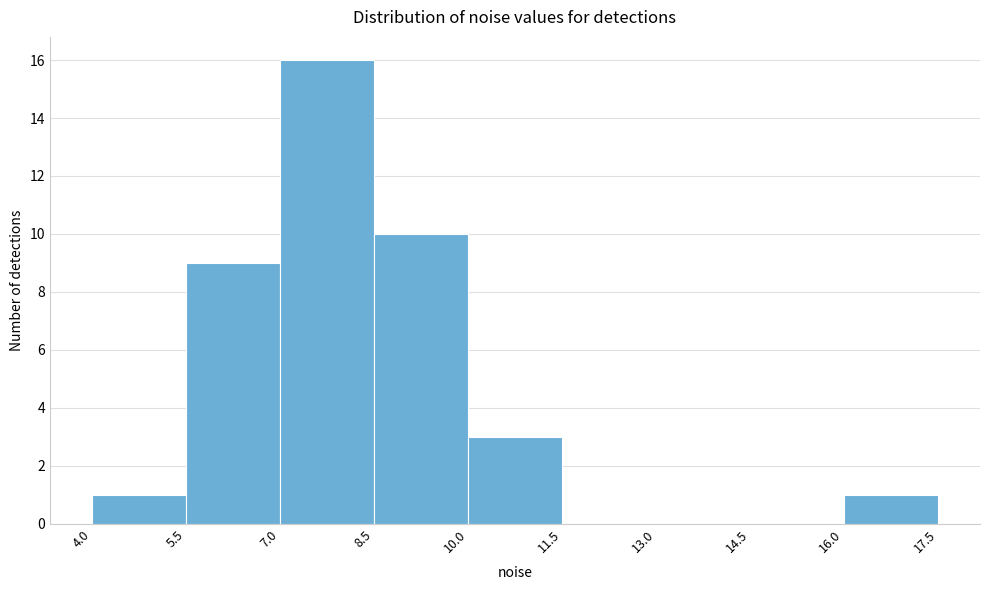

Reading left to right, transcribe this chart: for each bar, give the range it covers on the x-axis and its height. The values are not printed on the chart, so give them approximately, as read against the axis.

4.0 to 5.5: 1
5.5 to 7.0: 9
7.0 to 8.5: 16
8.5 to 10.0: 10
10.0 to 11.5: 3
11.5 to 13.0: 0
13.0 to 14.5: 0
14.5 to 16.0: 0
16.0 to 17.5: 1